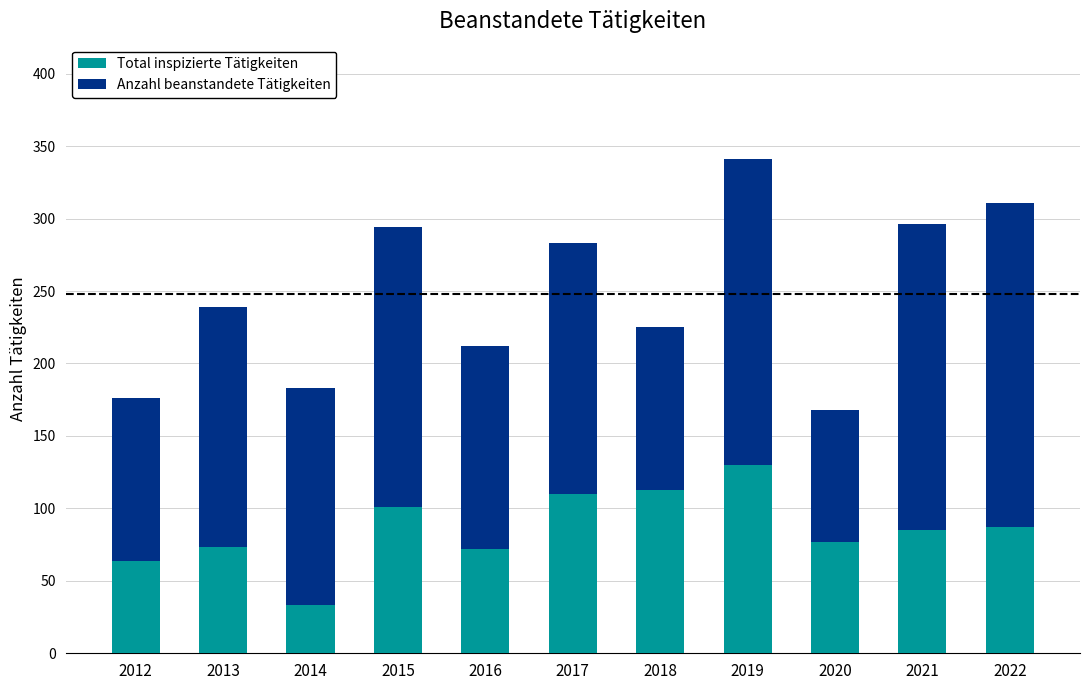

The Total inspizierte Tätigkeiten series shows 77 at 2020. True or false?

True